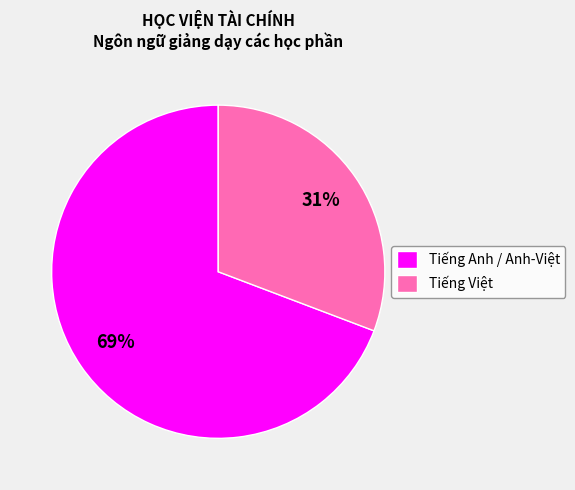

Count the number of slices in the pie.

2